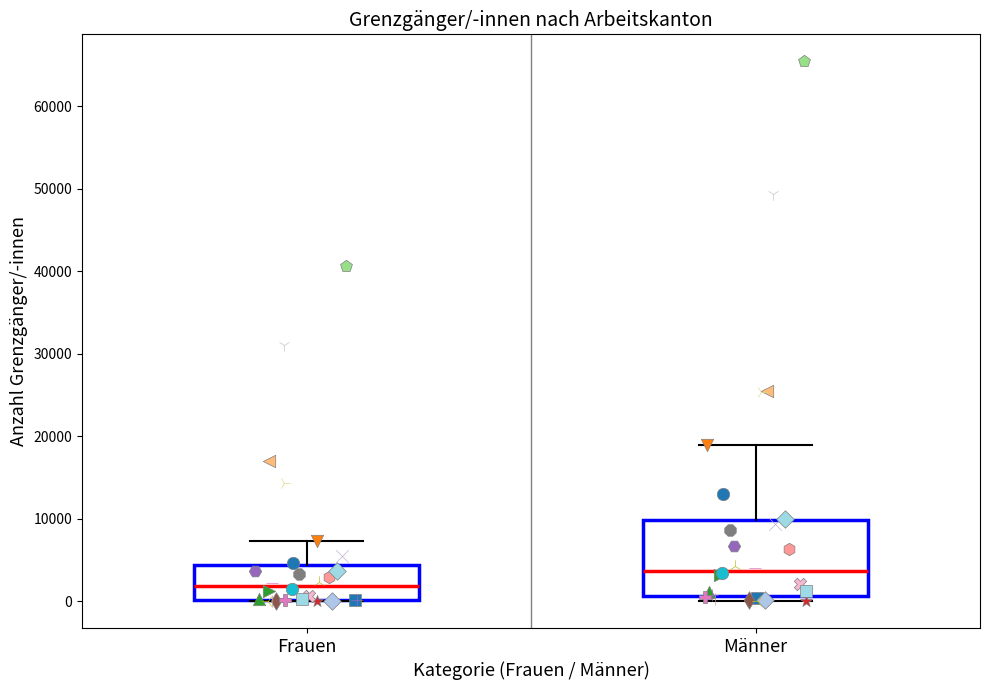

Which box's median line is the highest?

Männer